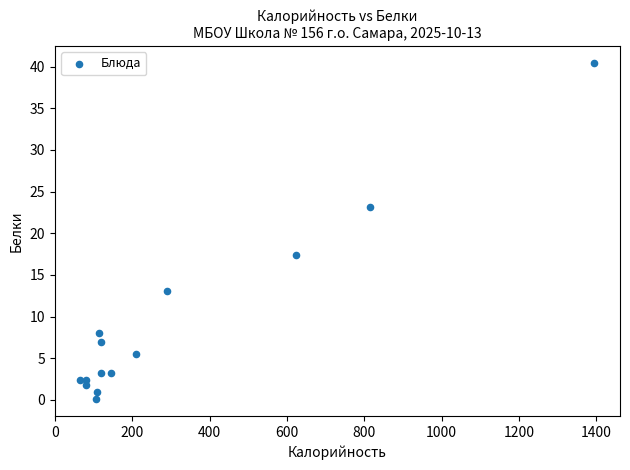

What Y value in the scatter plot is closest to 20?

17.4